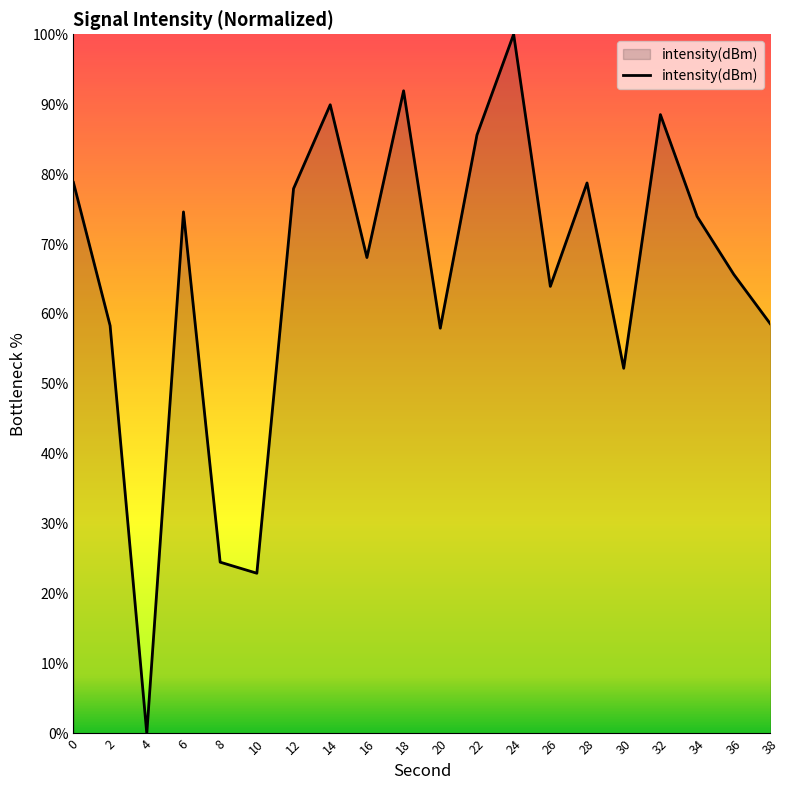

Between 22 and 0, which is larger?

22